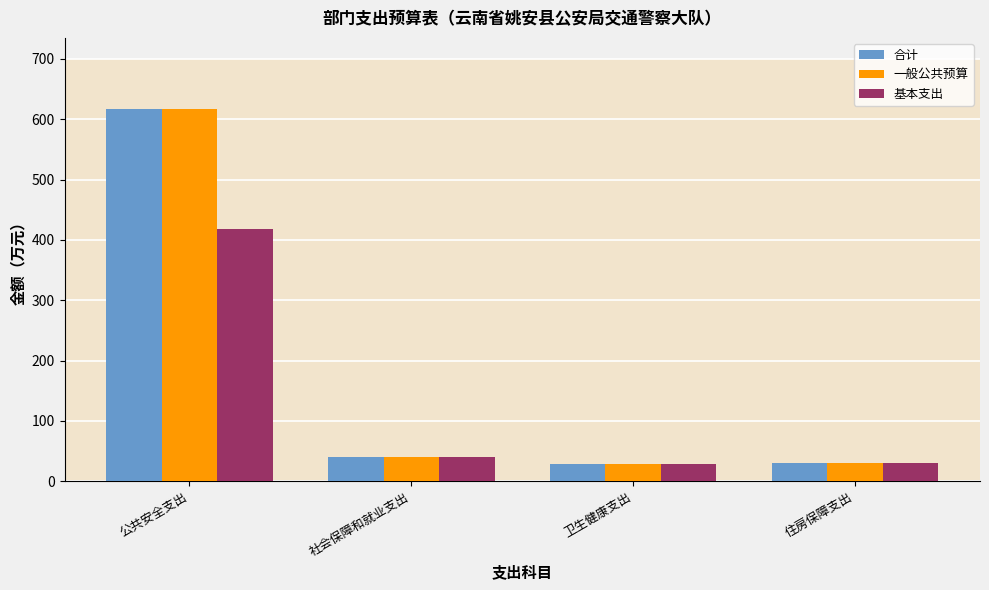

What is the approximate value of 基本支出 at 公共安全支出?

417.6